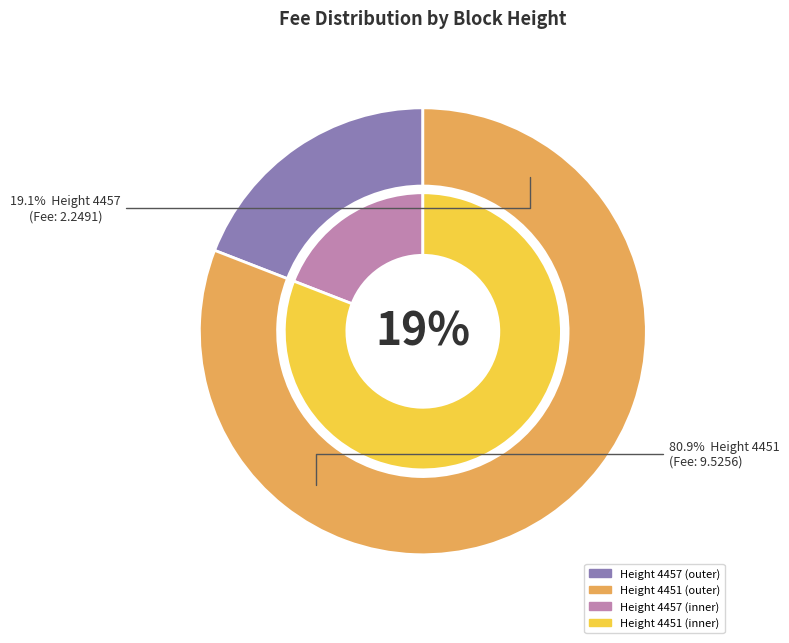

The 4451 slice represents 81% of the pie. True or false?

True